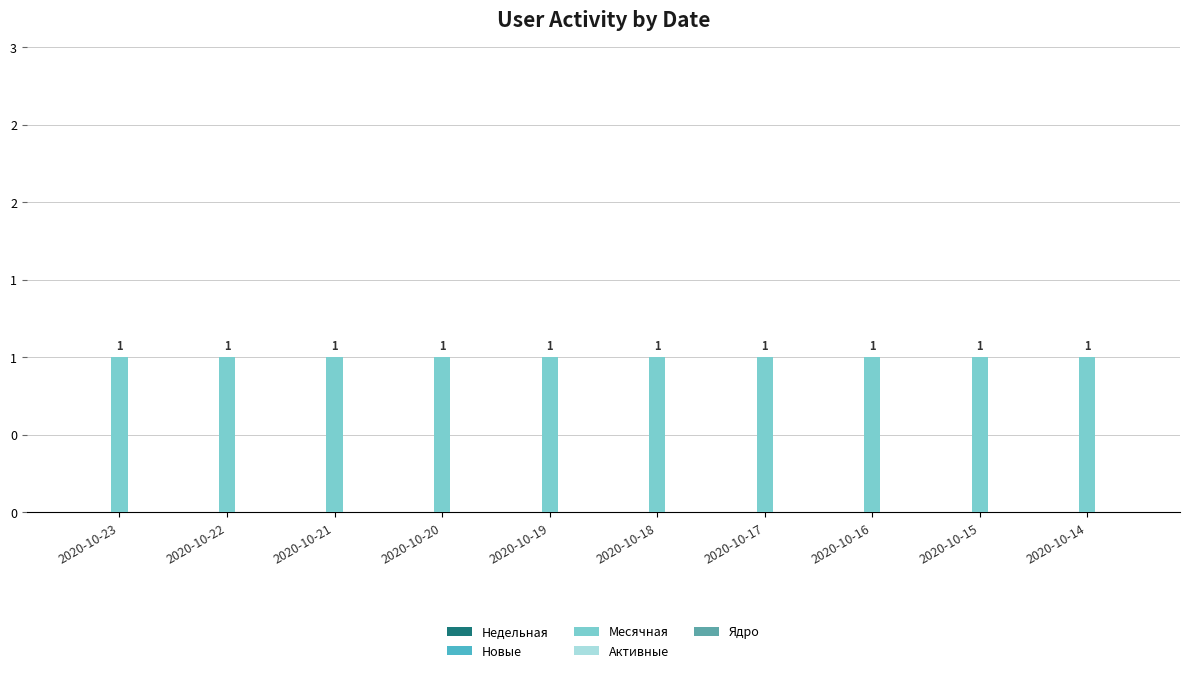

What is the greatest value displayed?

1